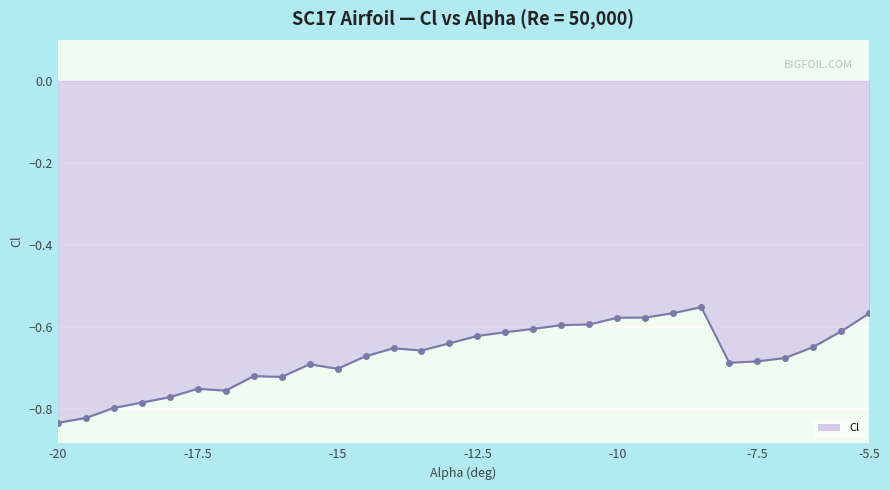

What is the difference between the maximum and minimum values?

0.3